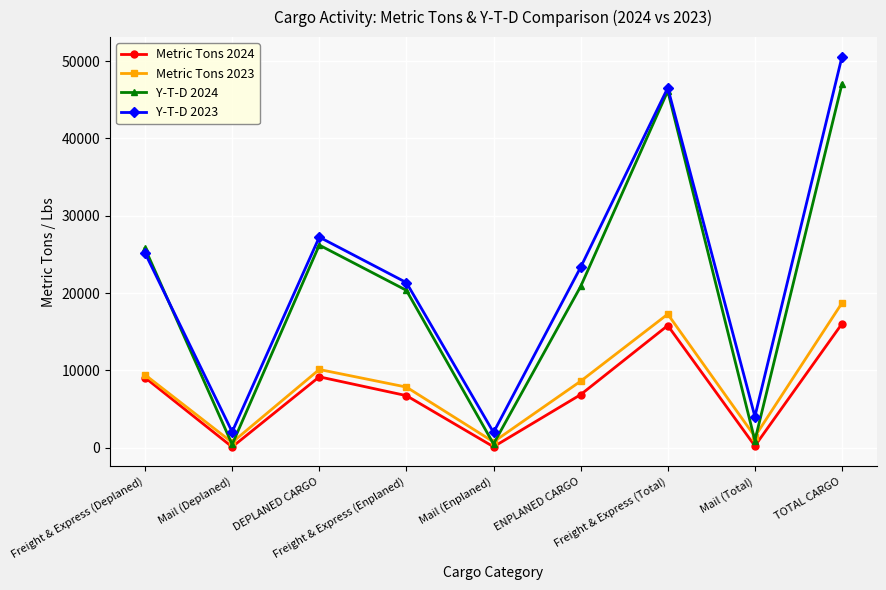

True or false: Metric Tons 2023 and Y-T-D 2023 intersect in this chart.

False